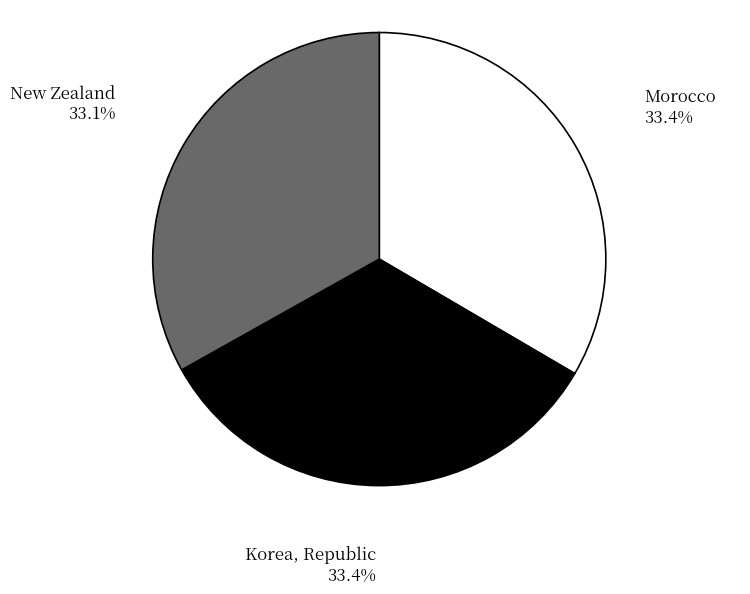

Is there a majority slice in this chart?

No